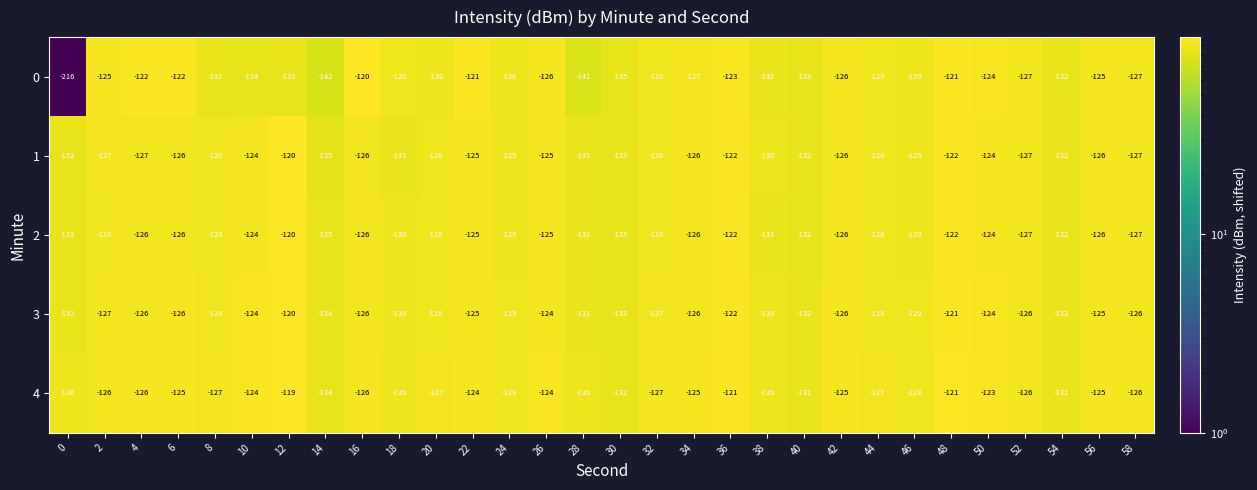

What is the minimum value for 2?

-135